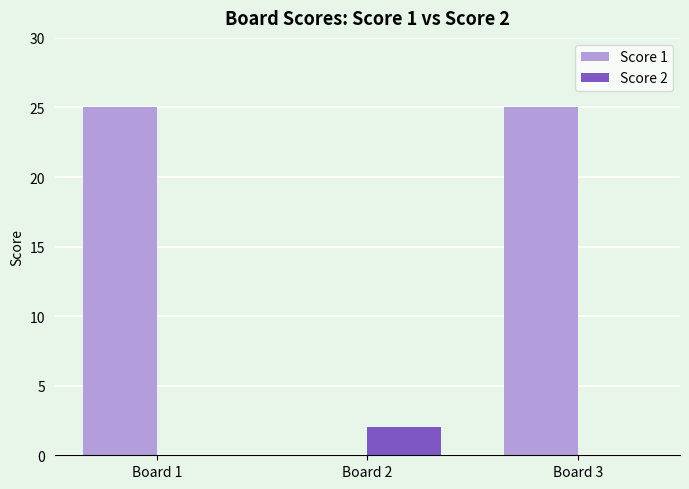

What is the highest value of the Score 2 series?

2